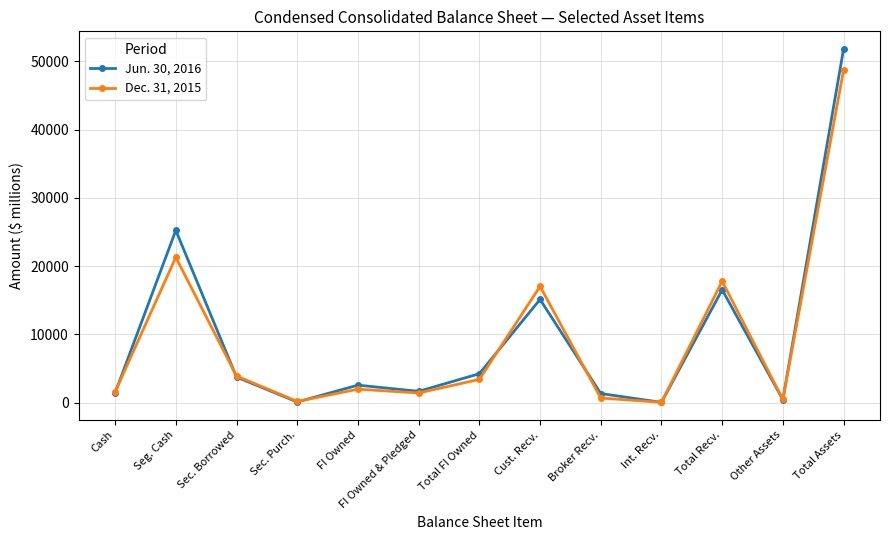

Is it true that Dec. 31, 2015 equals 1987 at FI Owned?

True